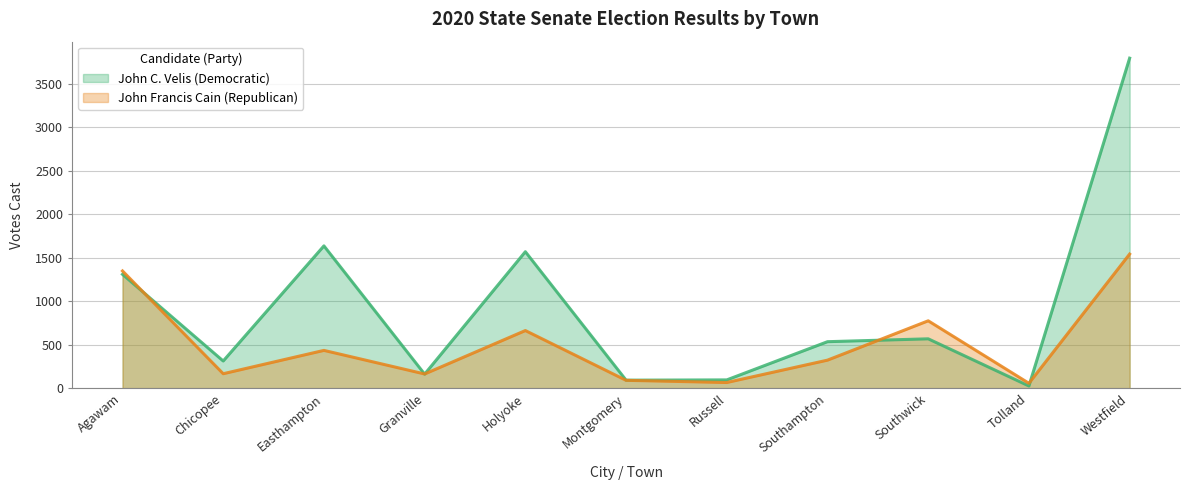

What is the greatest value displayed?

3792